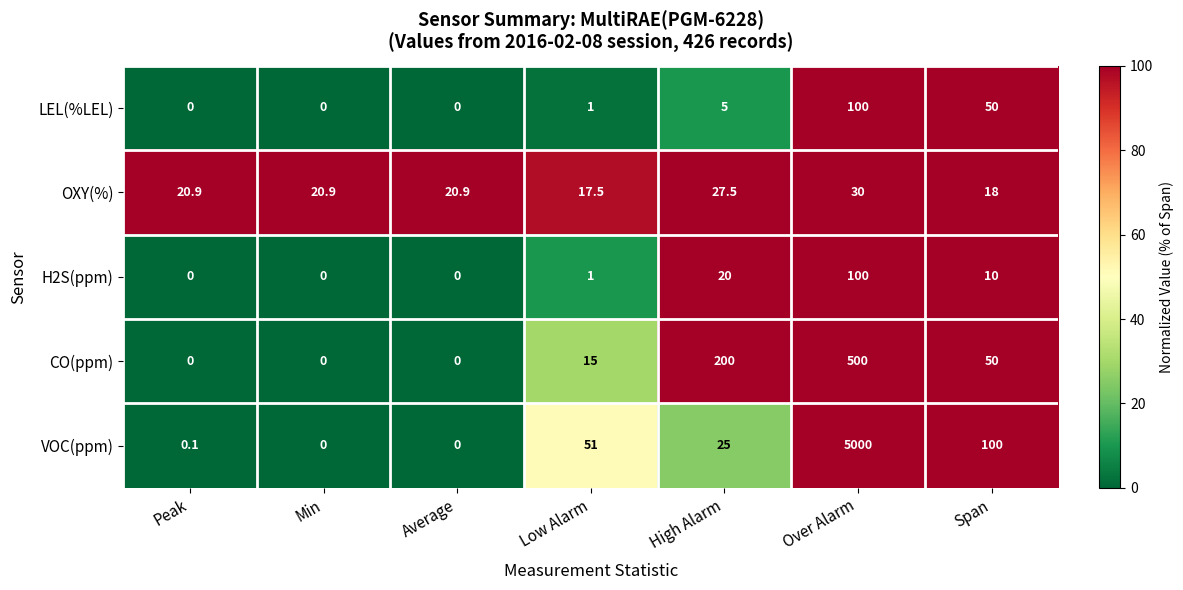

What is the total value across all series at Low Alarm?

85.5